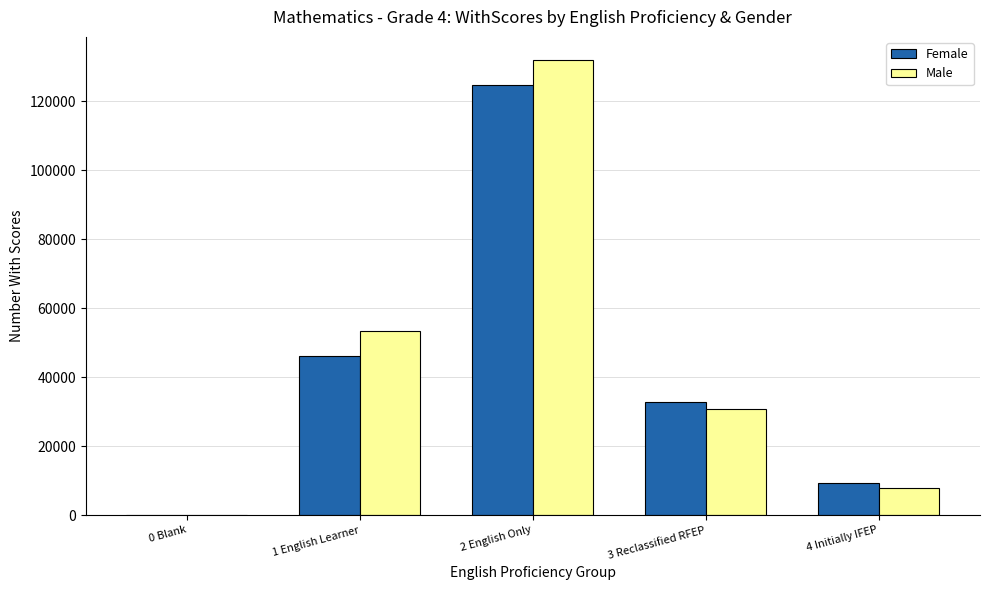

Reading left to right, transcribe all the data shown in this chart.

Female: 0 Blank=120	1 English Learner=46212	2 English Only=124771	3 Reclassified RFEP=32838	4 Initially IFEP=9191
Male: 0 Blank=127	1 English Learner=53308	2 English Only=131989	3 Reclassified RFEP=30827	4 Initially IFEP=7828